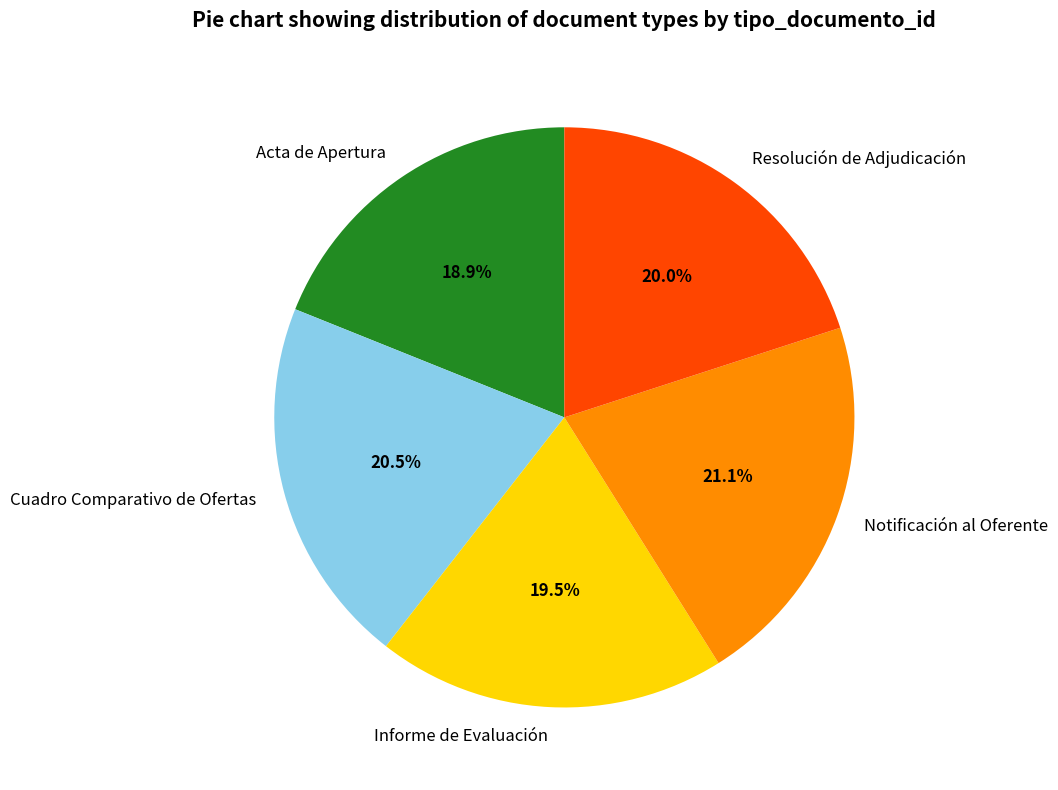

What percentage is NOT represented by Cuadro Comparativo de Ofertas?

79.5%